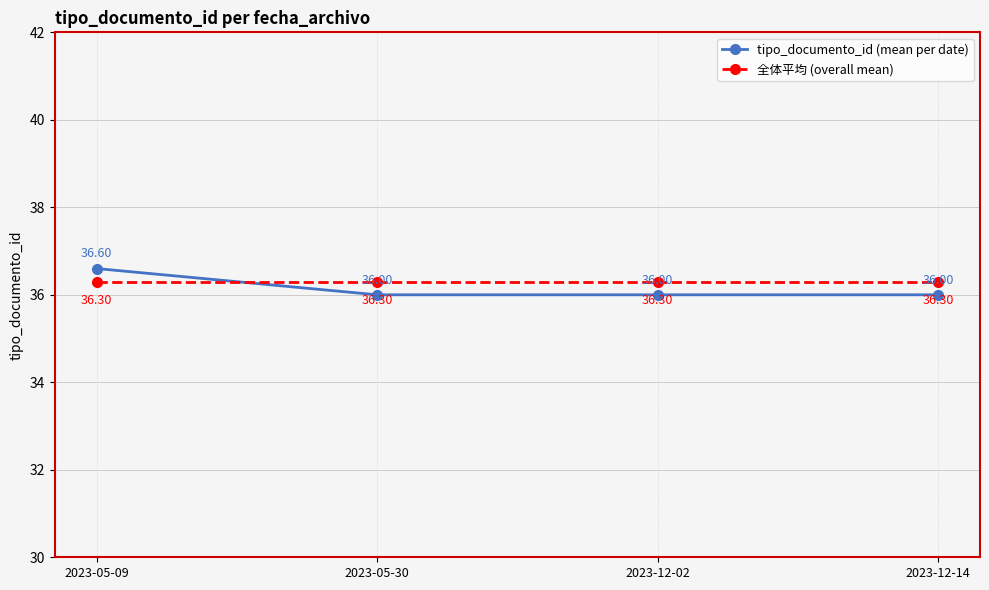

Is it true that 全体平均 (overall mean) equals 36.3 at 2023-05-30?

True